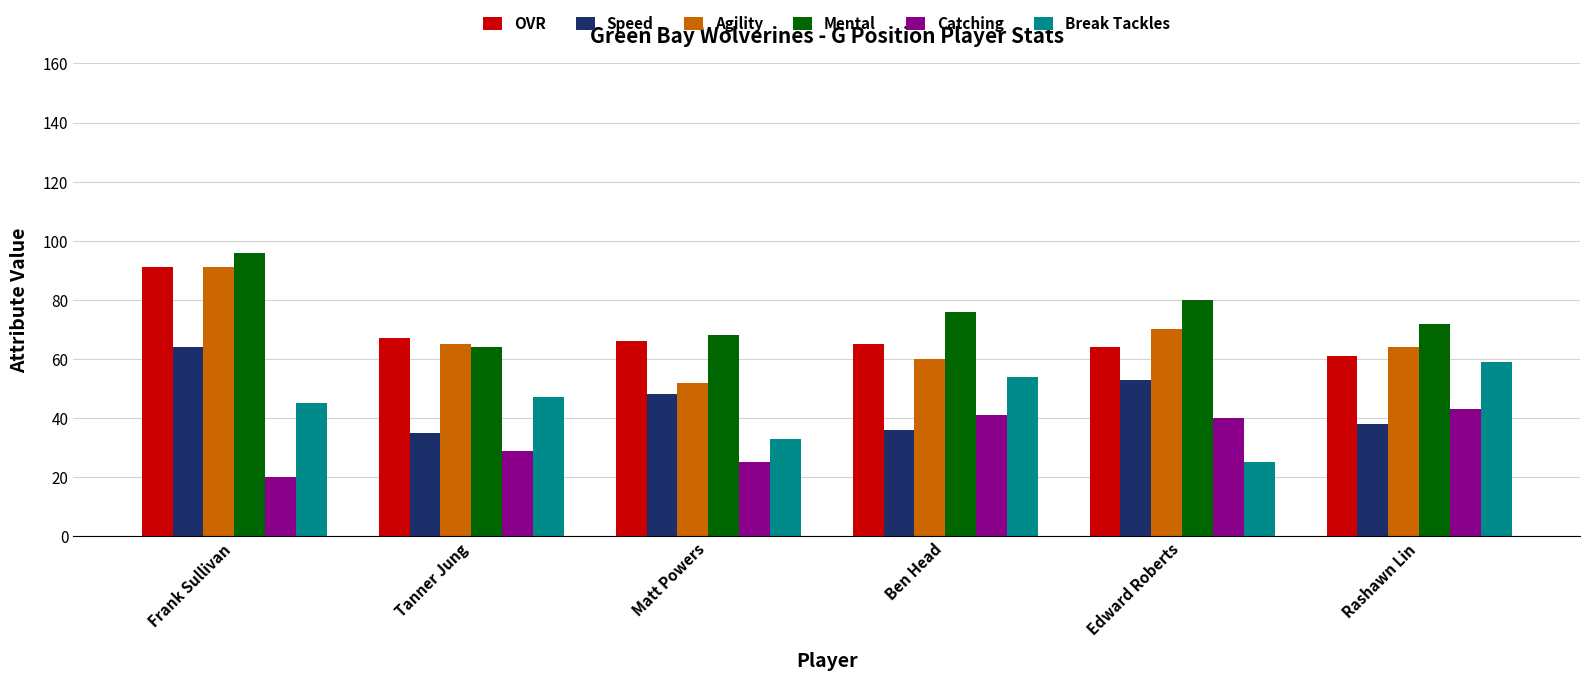

Reading left to right, what are all the values shown in this chart?

OVR: Frank Sullivan=91	Tanner Jung=67	Matt Powers=66	Ben Head=65	Edward Roberts=64	Rashawn Lin=61
Speed: Frank Sullivan=64	Tanner Jung=35	Matt Powers=48	Ben Head=36	Edward Roberts=53	Rashawn Lin=38
Agility: Frank Sullivan=91	Tanner Jung=65	Matt Powers=52	Ben Head=60	Edward Roberts=70	Rashawn Lin=64
Mental: Frank Sullivan=96	Tanner Jung=64	Matt Powers=68	Ben Head=76	Edward Roberts=80	Rashawn Lin=72
Catching: Frank Sullivan=20	Tanner Jung=29	Matt Powers=25	Ben Head=41	Edward Roberts=40	Rashawn Lin=43
Break Tackles: Frank Sullivan=45	Tanner Jung=47	Matt Powers=33	Ben Head=54	Edward Roberts=25	Rashawn Lin=59